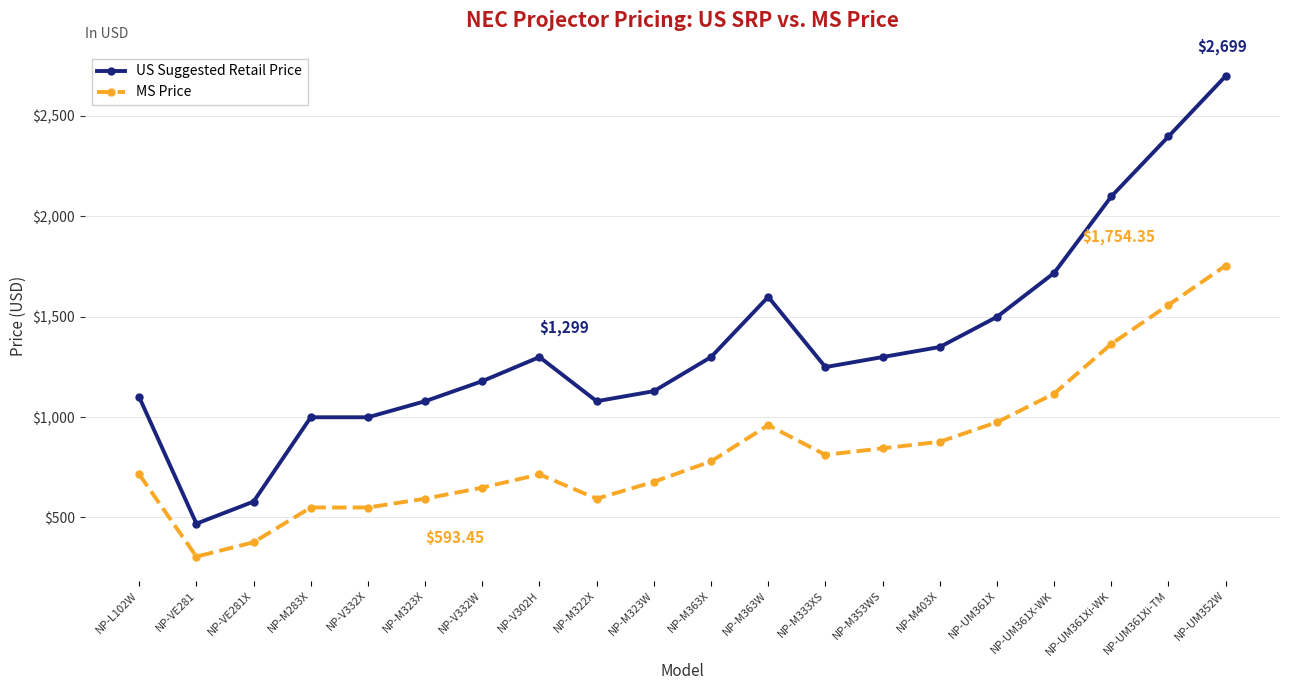

True or false: US Suggested Retail Price has a value of 1691.8 at NP-M353WS.

False